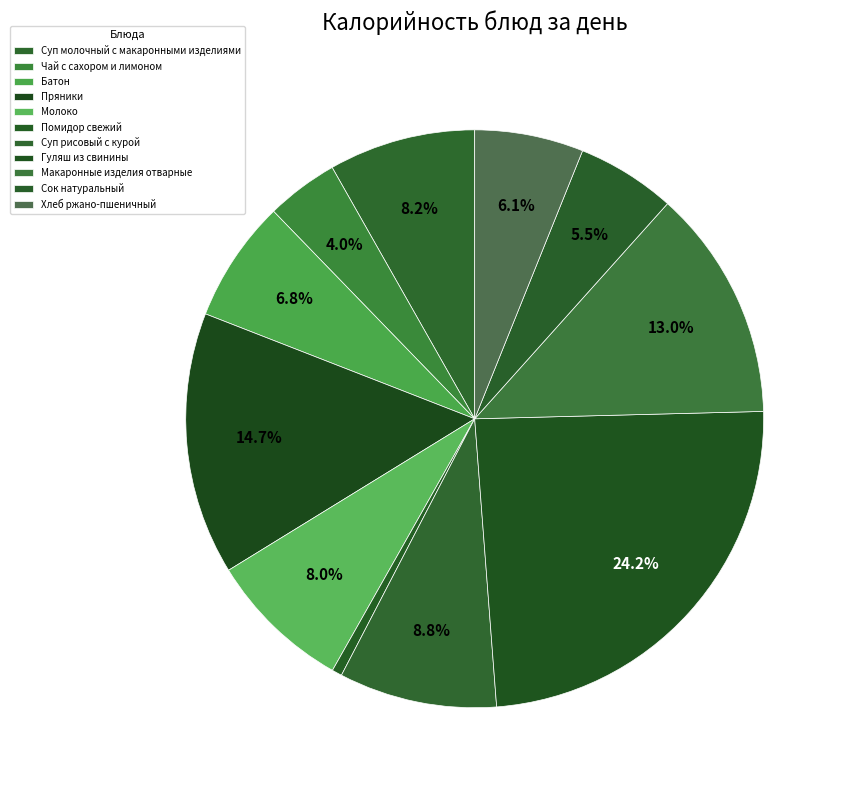

What is the ratio of the value at Молоко to the value at Сок натуральный?

1.4